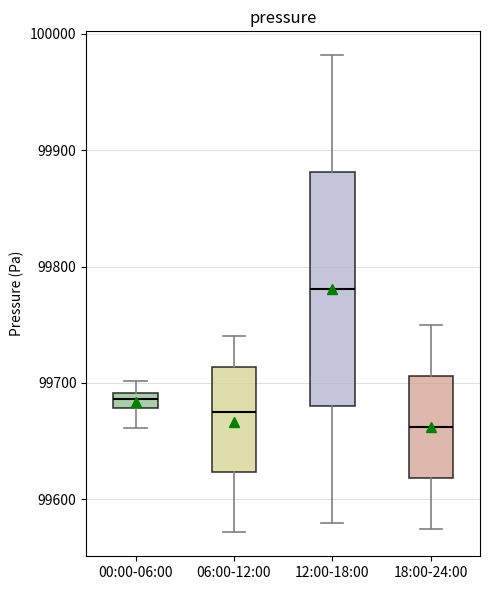

Which box is the tallest, from its lower edge to its upper edge?

12:00-18:00